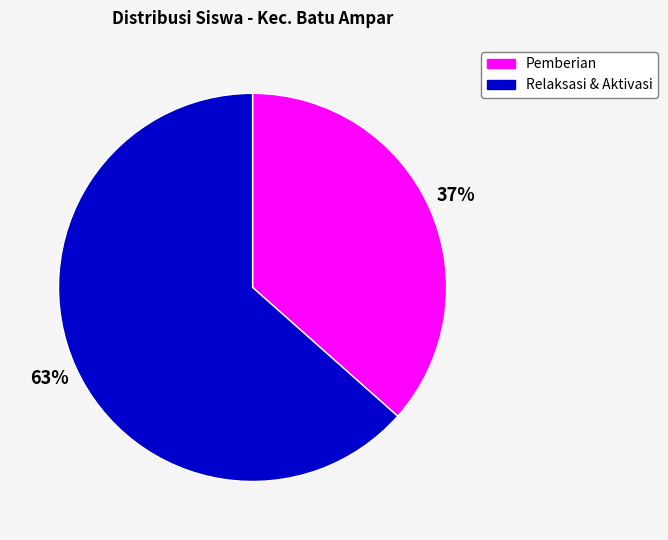

What percentage is the Pemberian slice, to the nearest percent?

37%